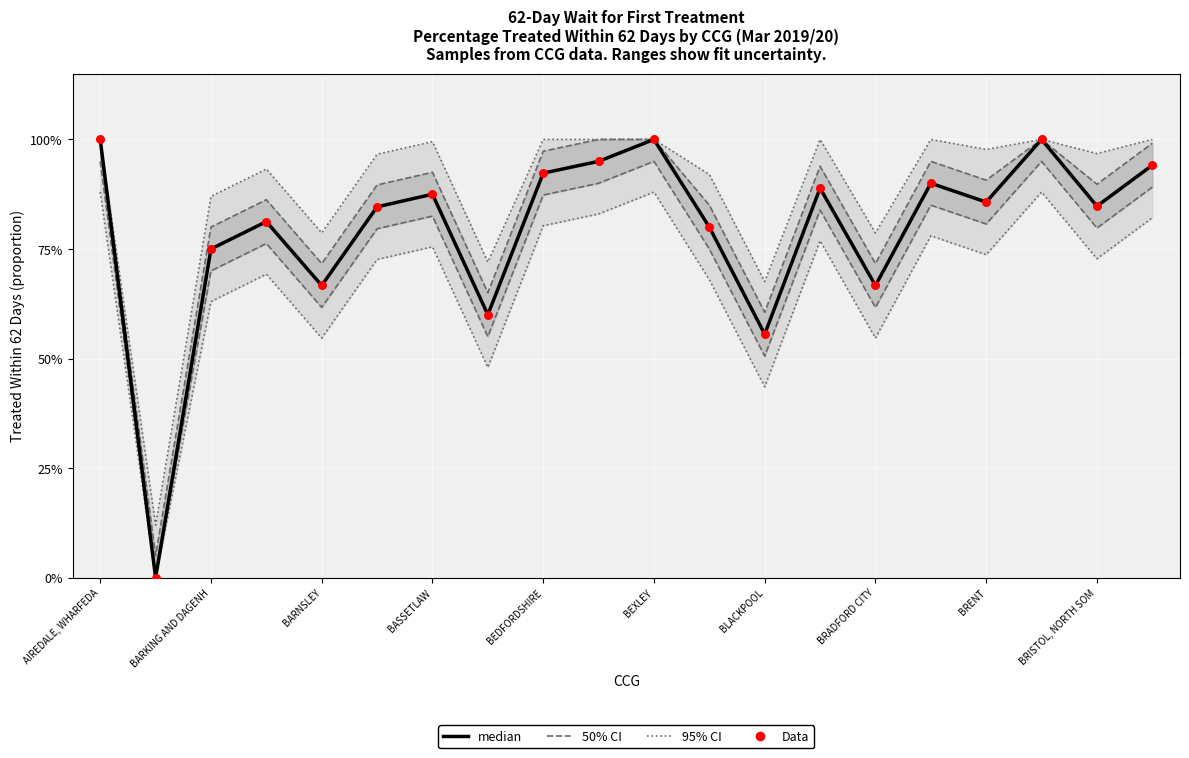

Is the value of Data at 17 greater than the value of 95% CI at BASSETLAW?

Yes